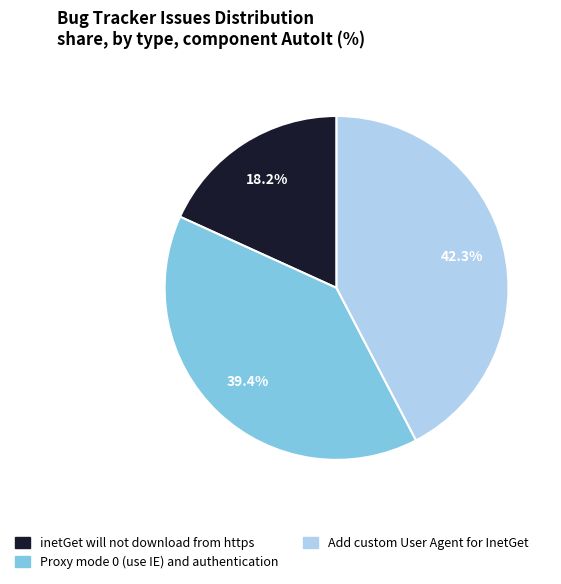

What is the smallest slice in the pie chart?

inetGet will not download from https